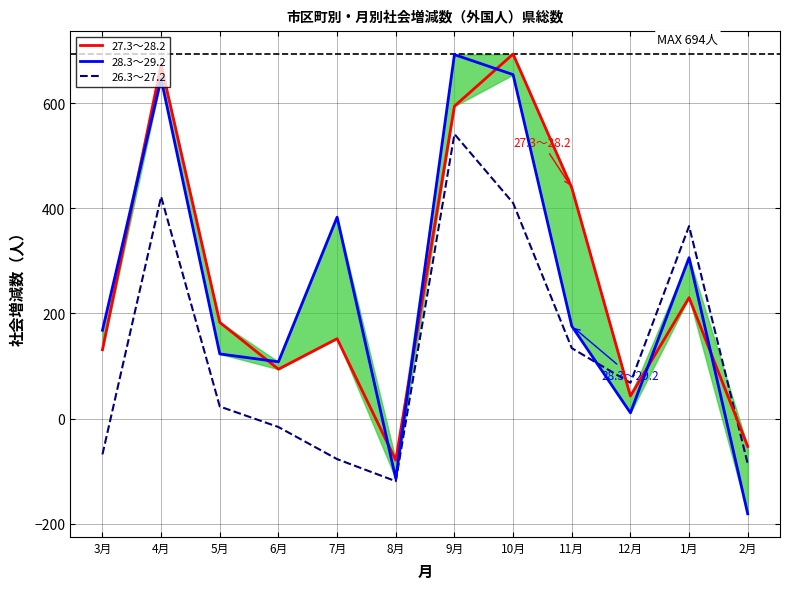

True or false: 28.3～29.2 has more than 0 points higher than both neighbors.

True